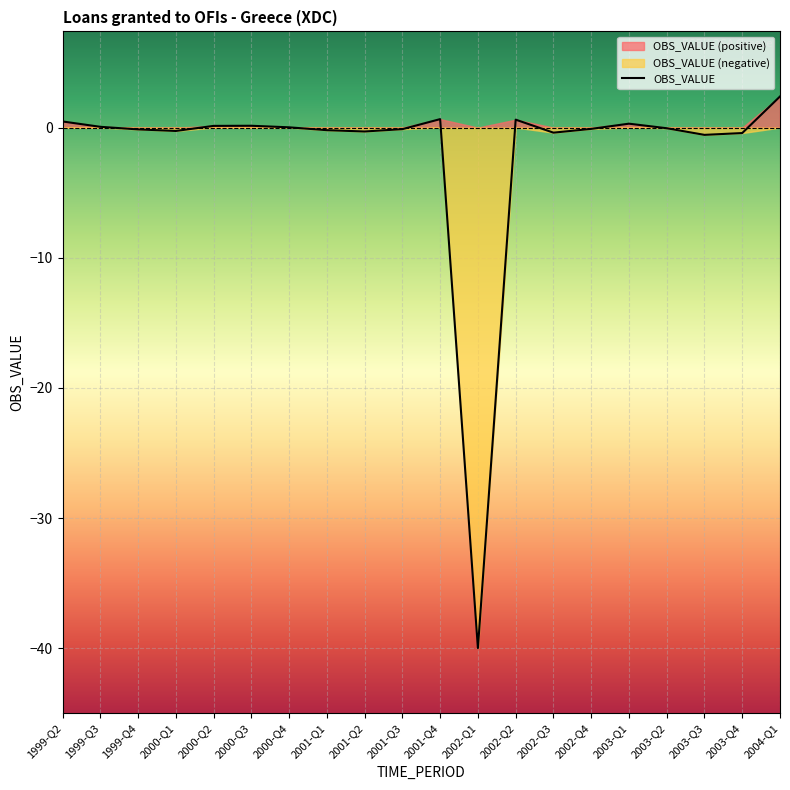

At which category does the data reach its first local valley?

2000-Q1